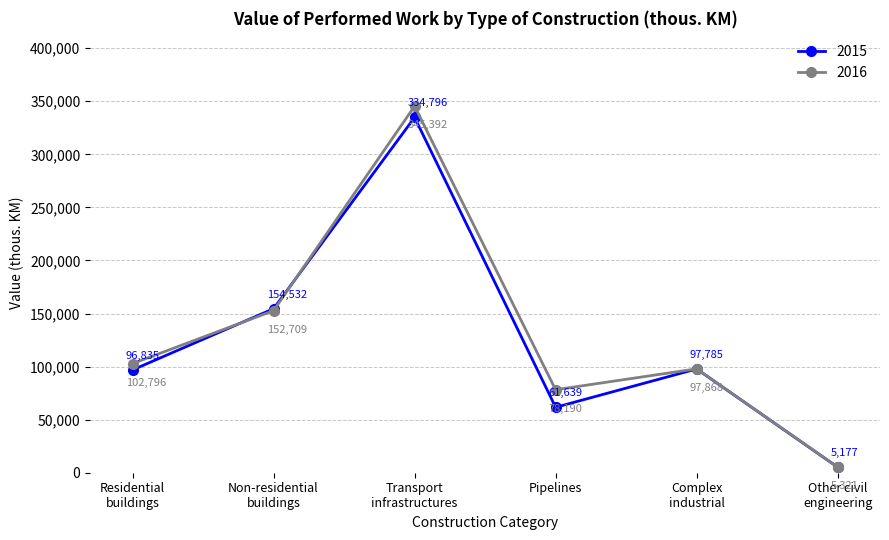

Which series has the largest total across all categories?

2016